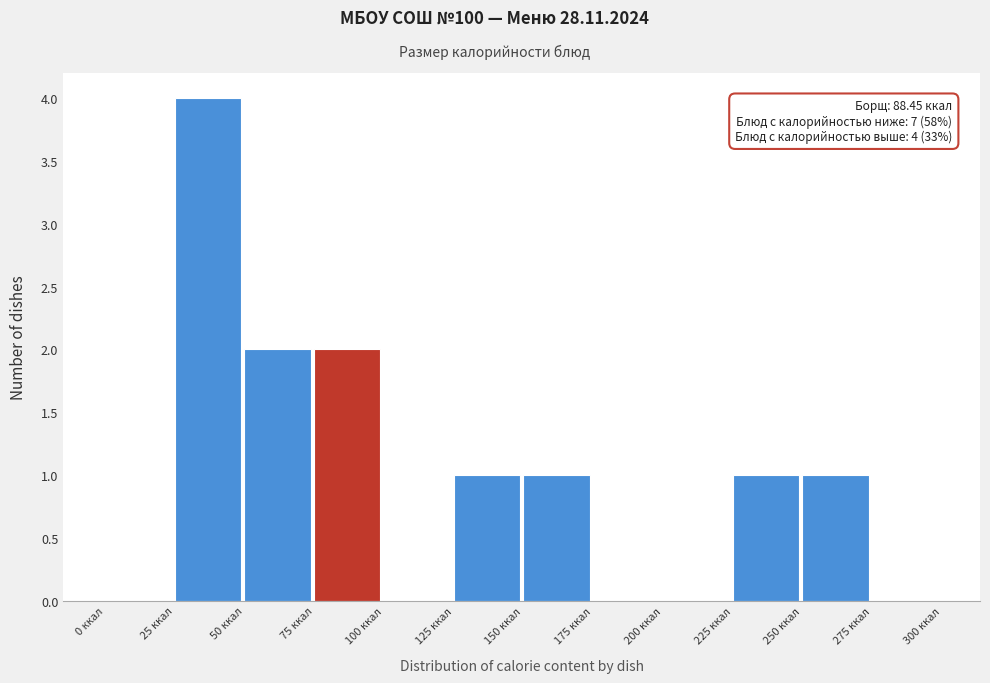

Which range on the x-axis has the tallest bar?

25 to 50